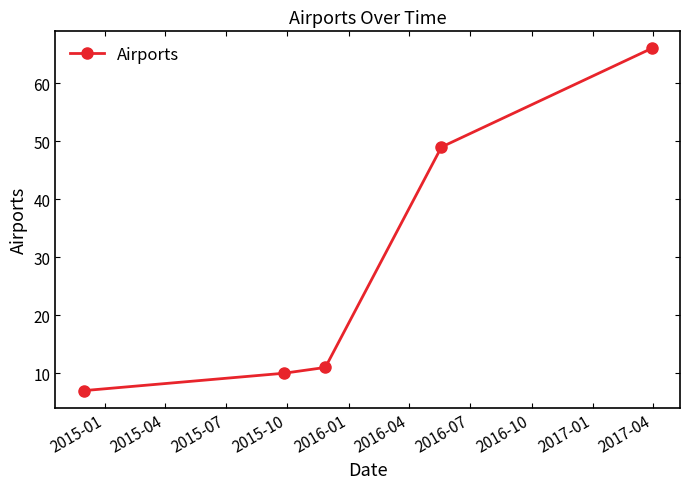

What is the value of the 3rd point from the left?

11